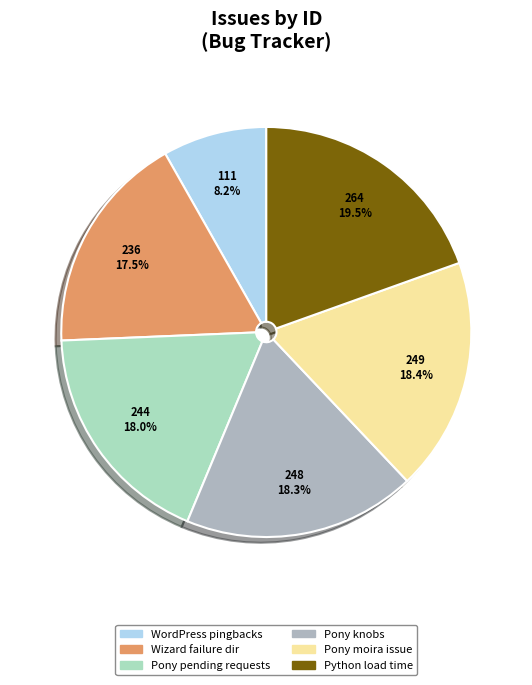

Does Pony pending requests represent more than half of the total?

No